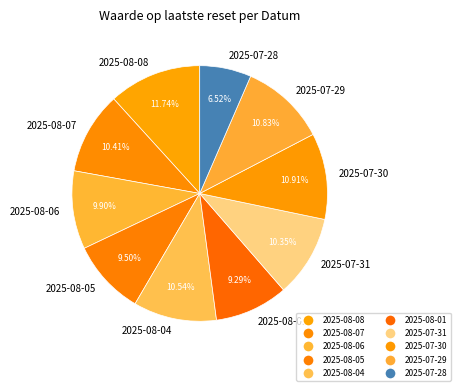

Is it true that 2025-08-08 is 5% of the pie?

False